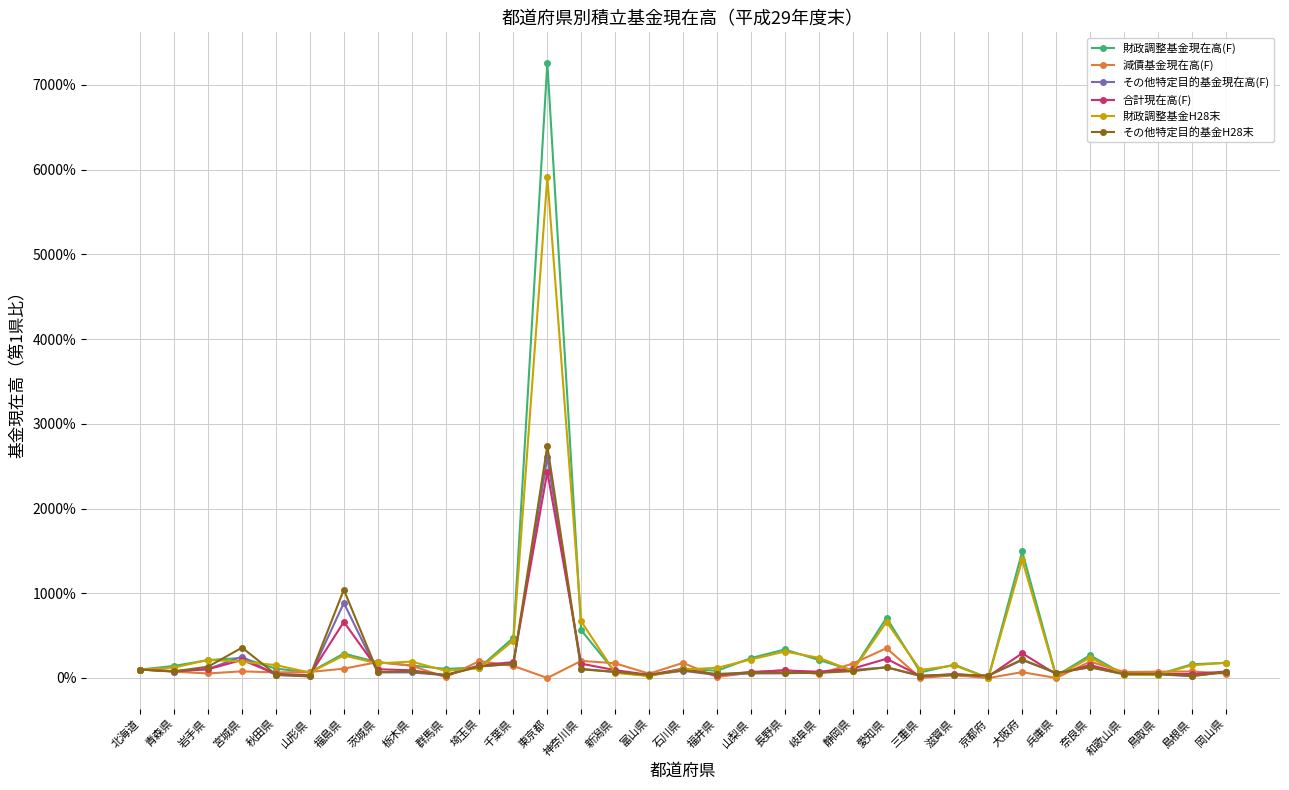

True or false: 財政調整基金現在高(F) has a value of 72.3 at 長野県.

False